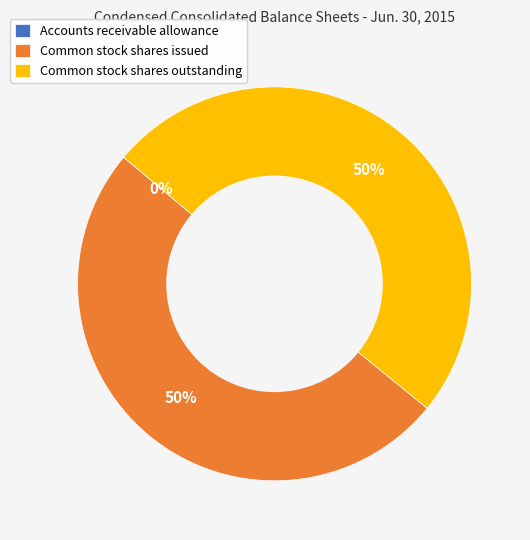

To the nearest percent, what percentage of the pie is Common stock shares outstanding?

50%